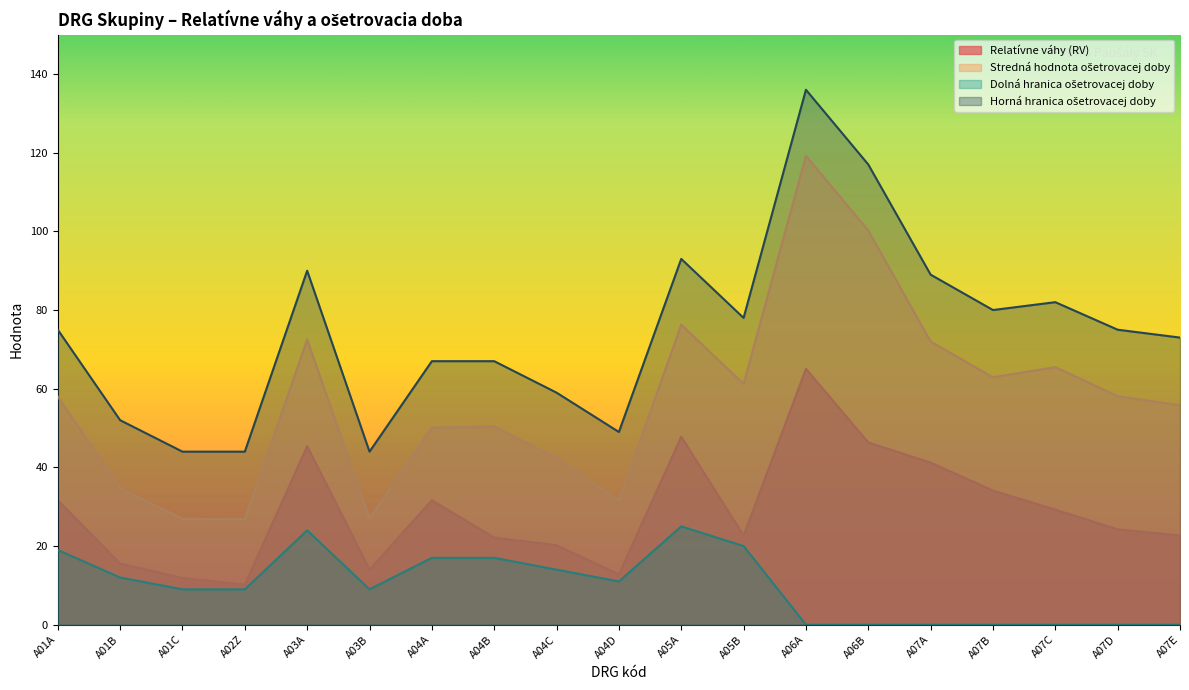

At which category is the sum across all series the highest?

A06A